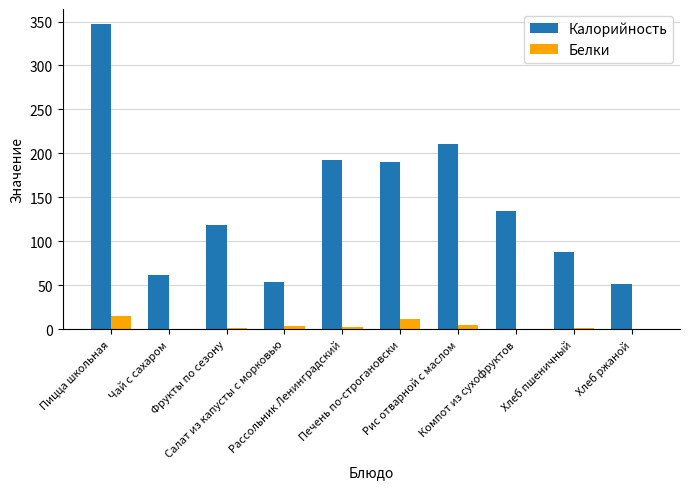

Which series has the largest total across all categories?

Калорийность